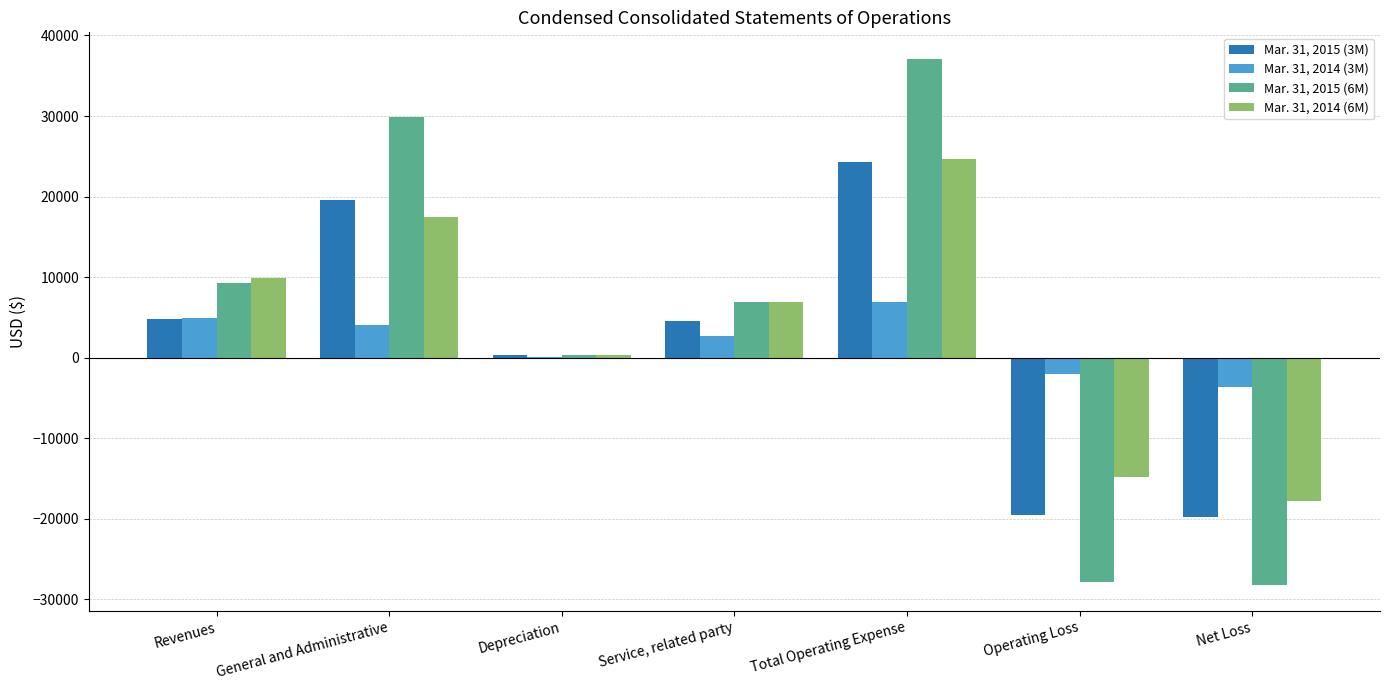

What is the difference between the Mar. 31, 2014 (6M) values at Operating Loss and Depreciation?

15070